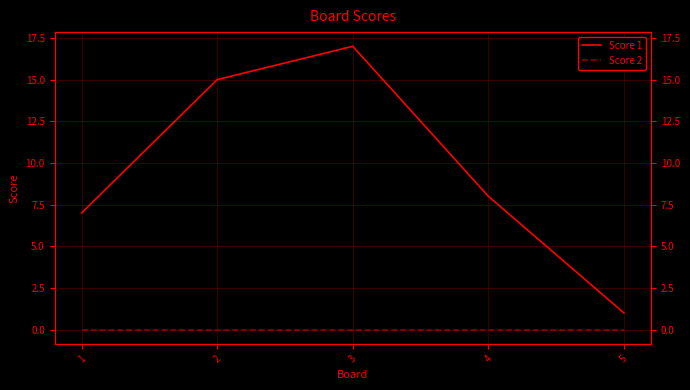

Reading left to right, what are all the values shown in this chart?

Score 1: 7	15	17	8	1
Score 2: 0	0	0	0	0